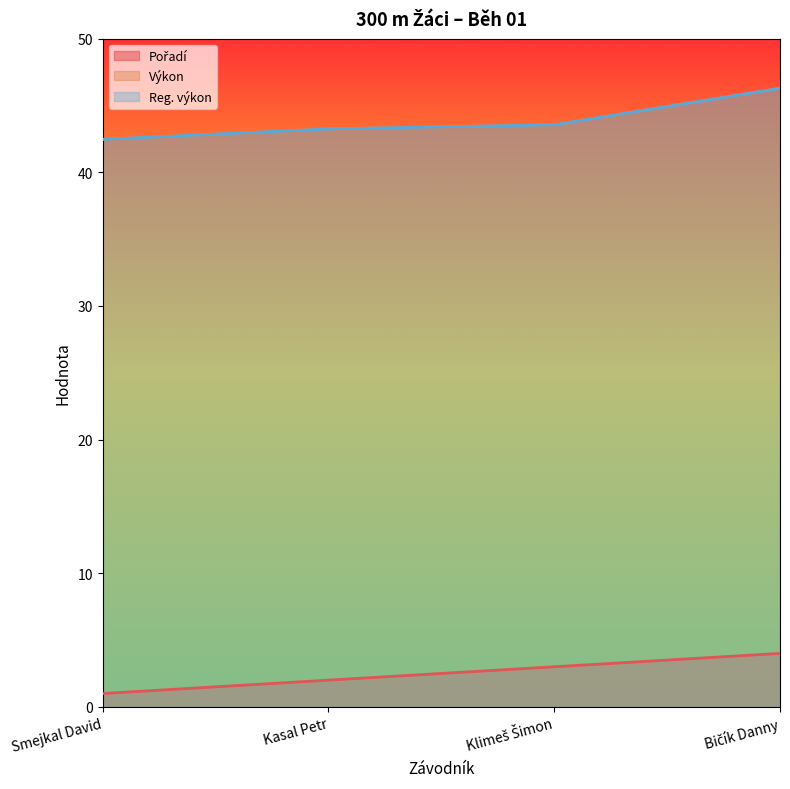

Does the chart have visible grid lines?

No